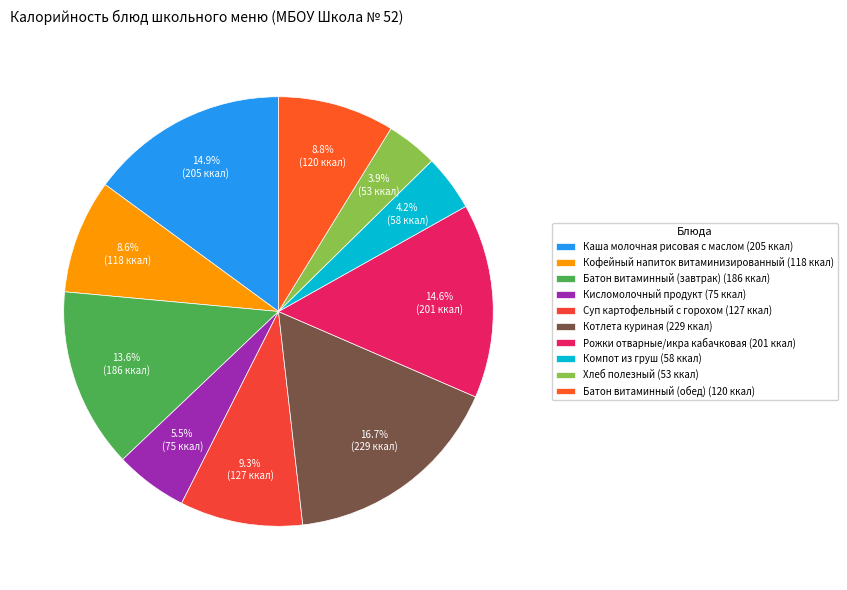

Which category has the smallest portion of the pie?

Хлеб полезный